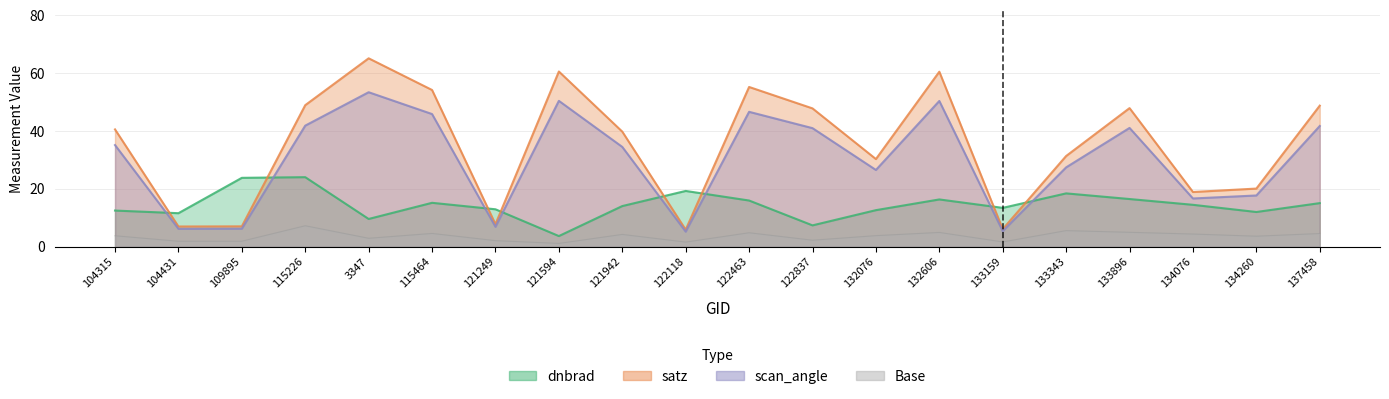

Which label corresponds to the largest value in the chart?

3347